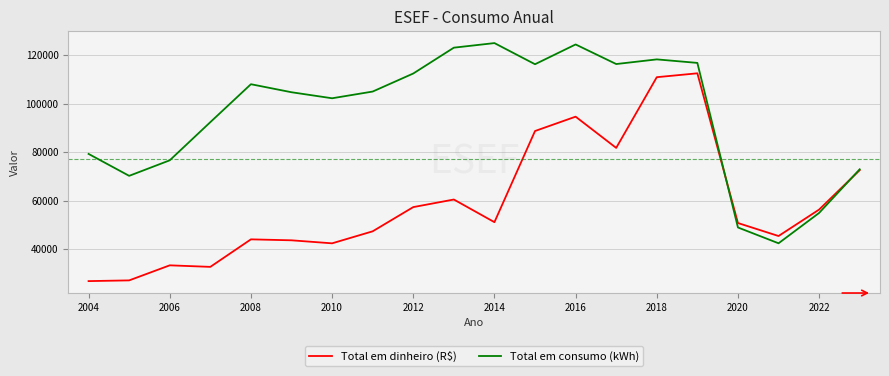

What is the minimum value for Total em consumo (kWh)?

42359.0